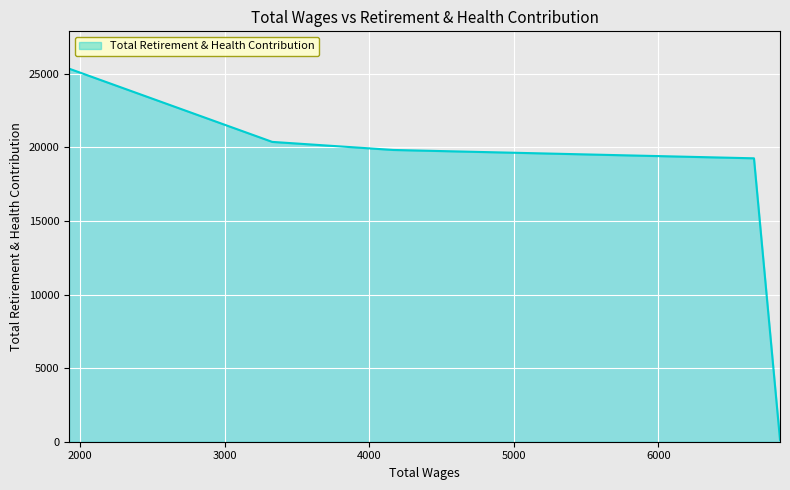

What is the change in value from 6840 to 1925?

+25228